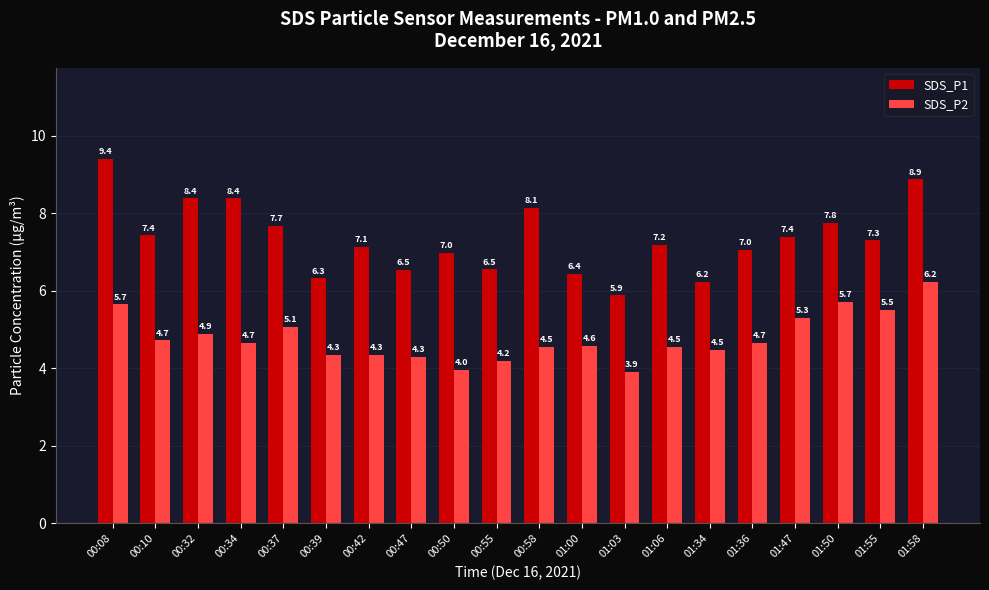

Which series has the widest spread of values?

SDS_P1